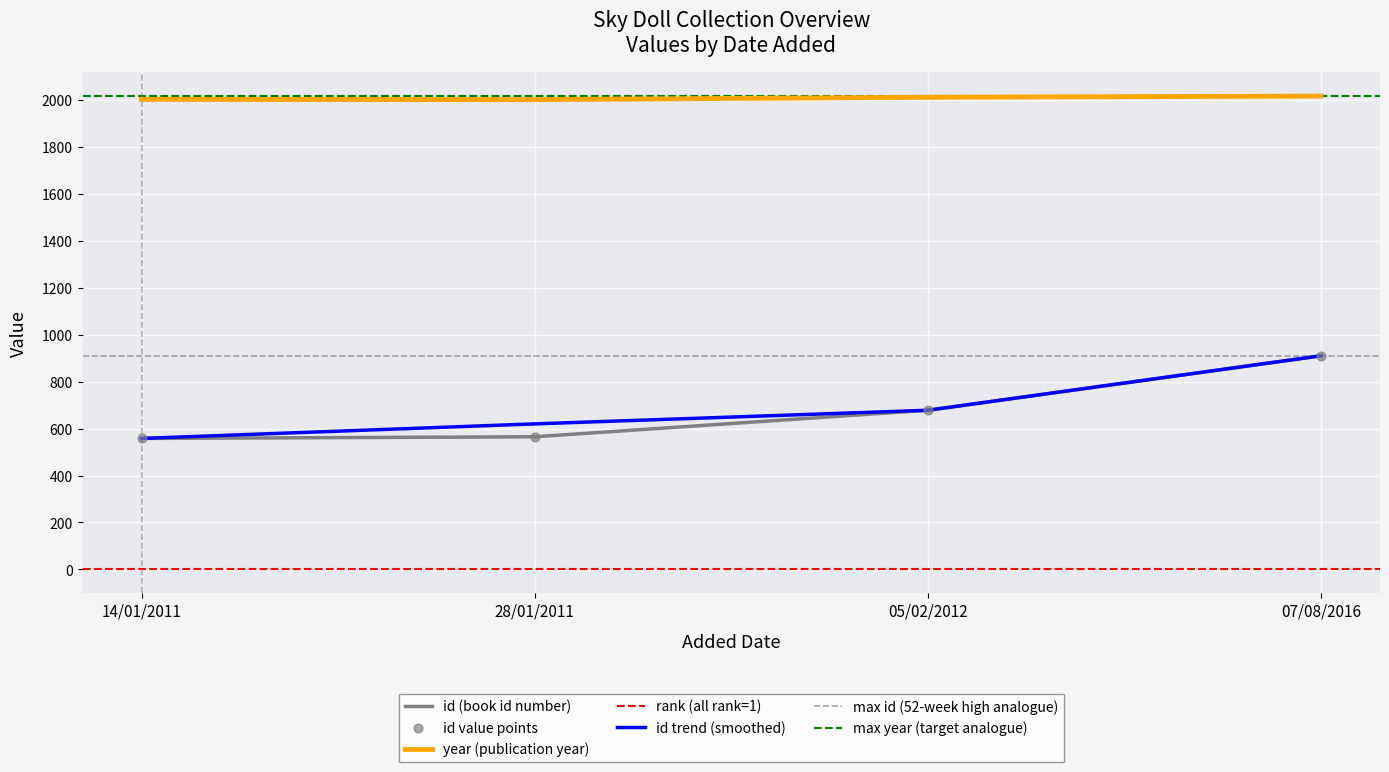

At how many categories does at least one series exceed 741?

4